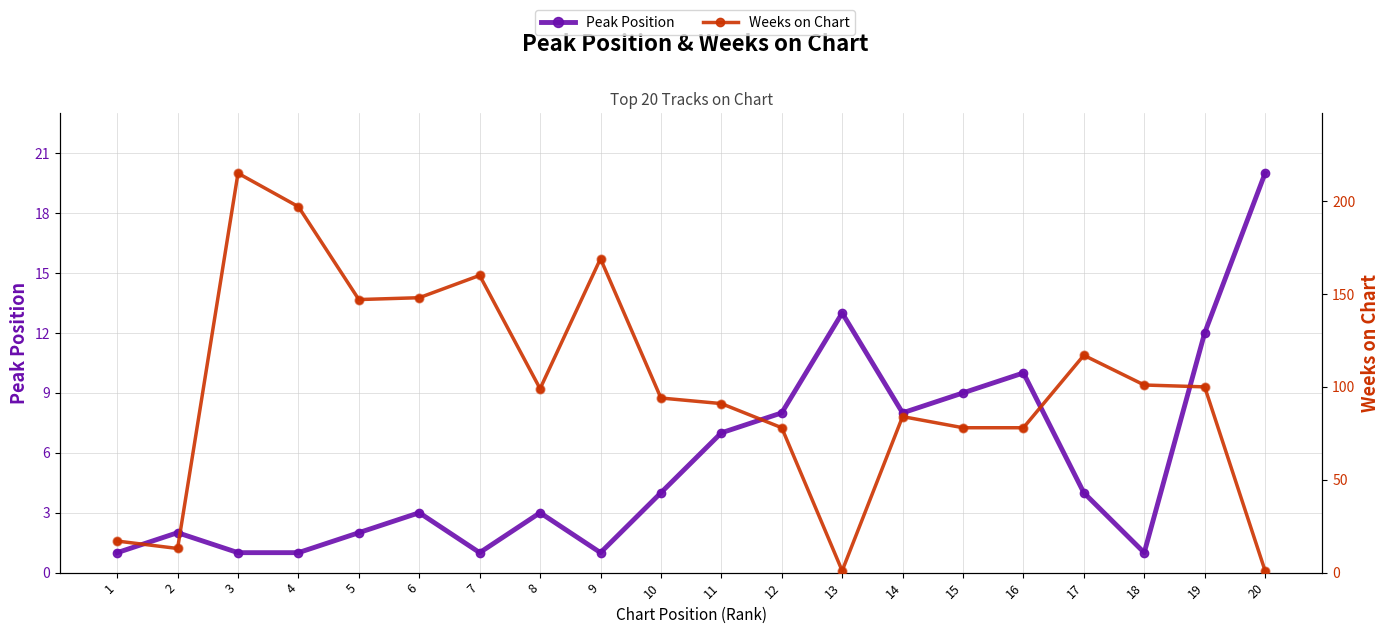

Which series contains the lowest Y value?

Peak Position